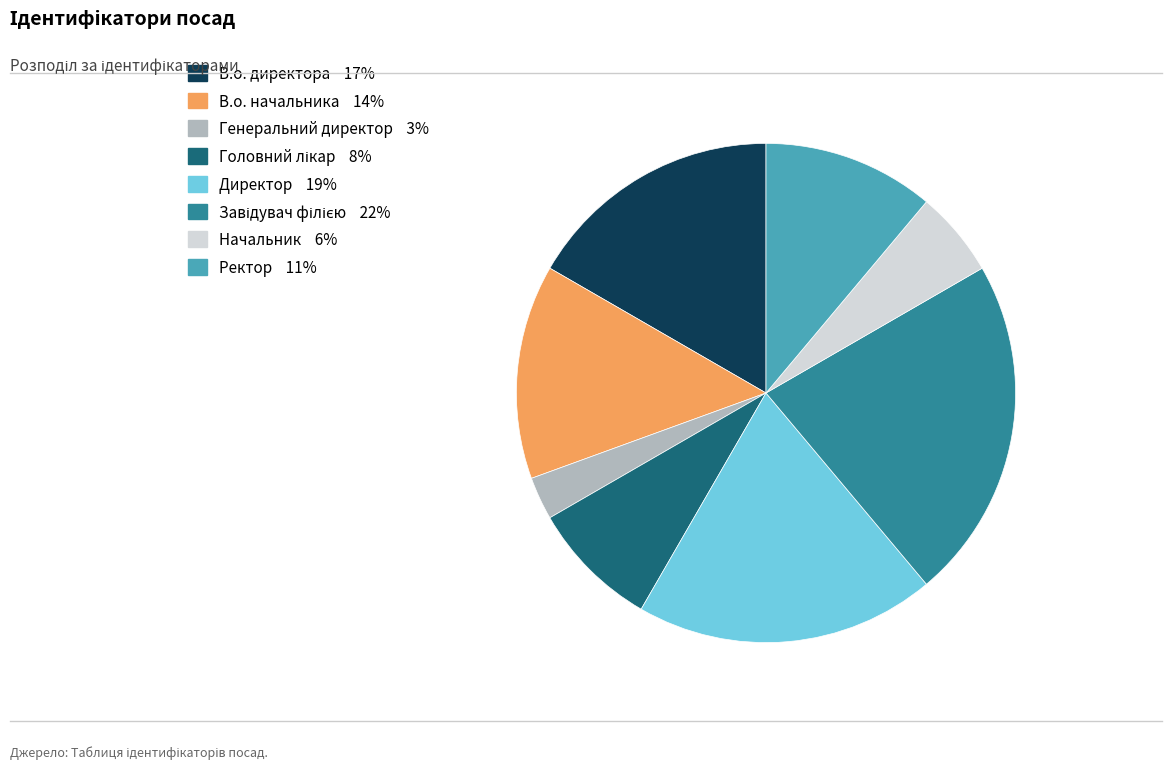

Is the sum of Начальник and Генеральний директор greater than half?

No